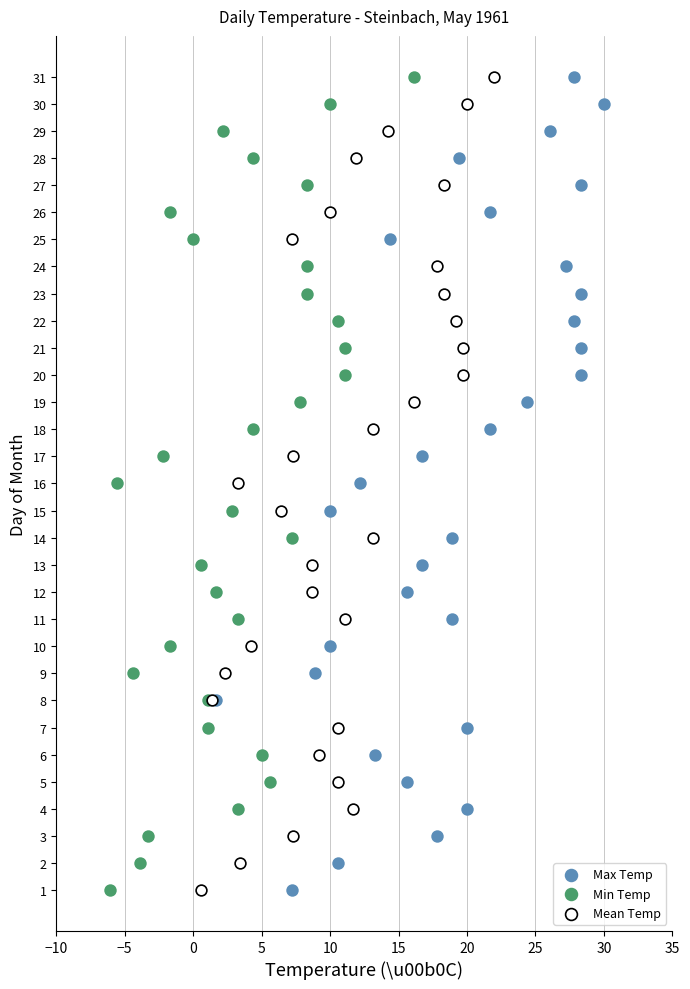

What are all the series names shown in the legend?

Max Temp, Min Temp, Mean Temp